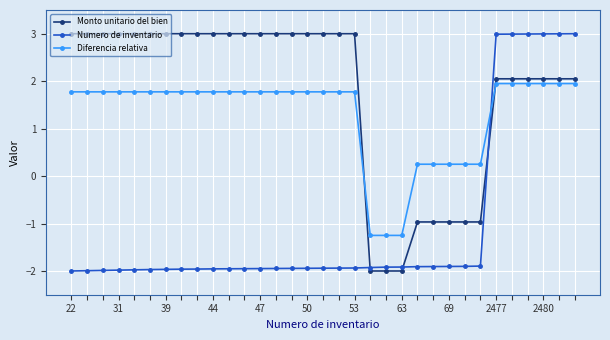

List the series in order of their overall mean, highest first.

Monto unitario del bien, Diferencia relativa, Numero de inventario